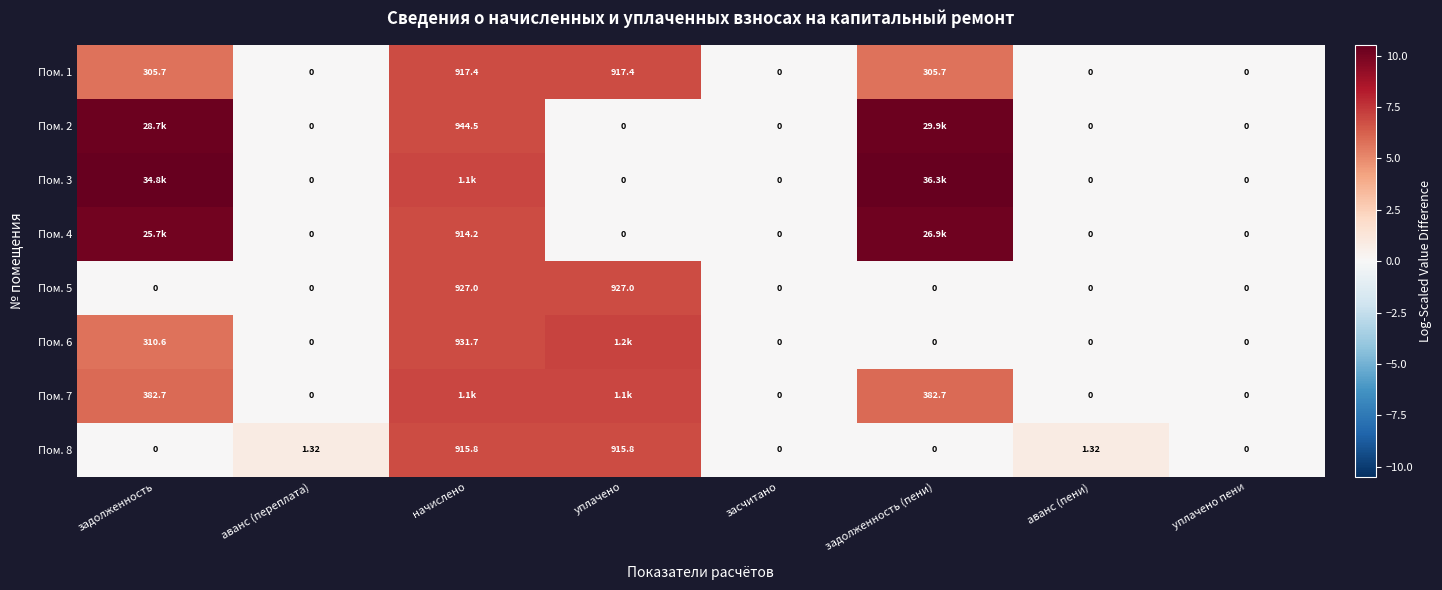

At which label does Пом. 8 first exceed 1?

аванс (переплата)